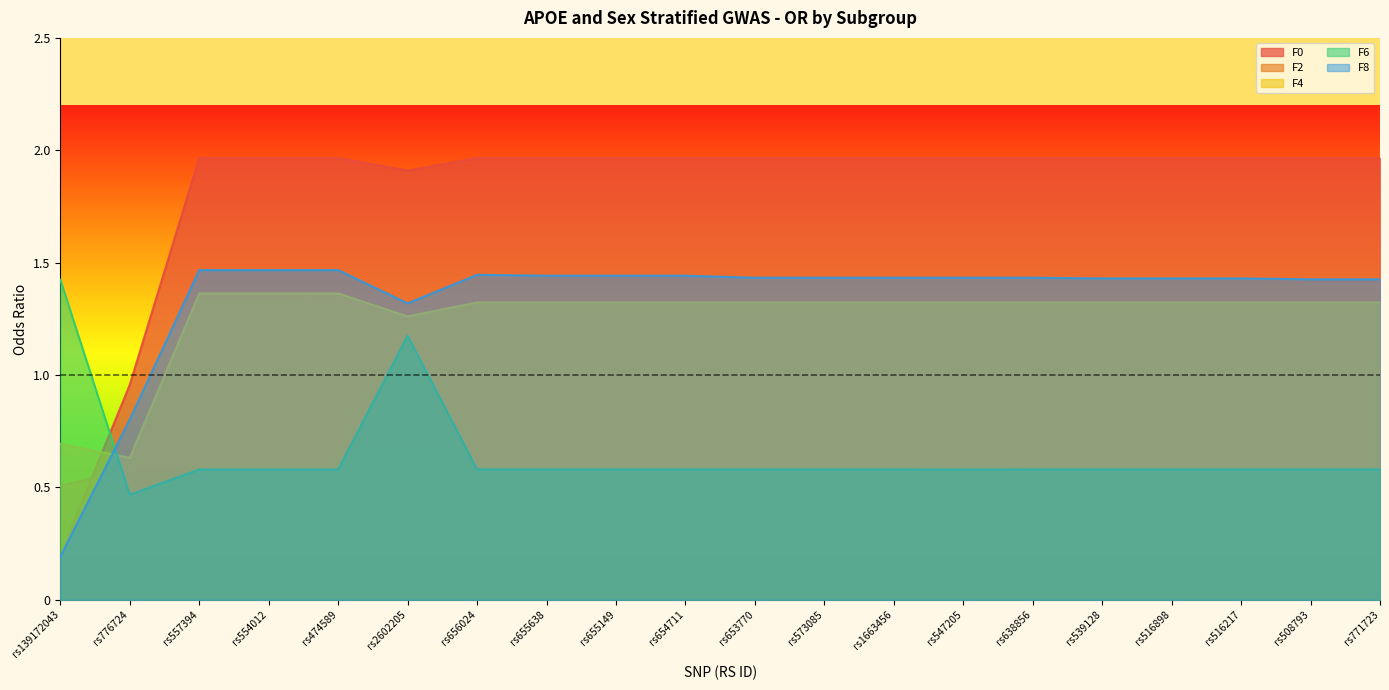

At which category is the sum across all series the highest?

rs2602205